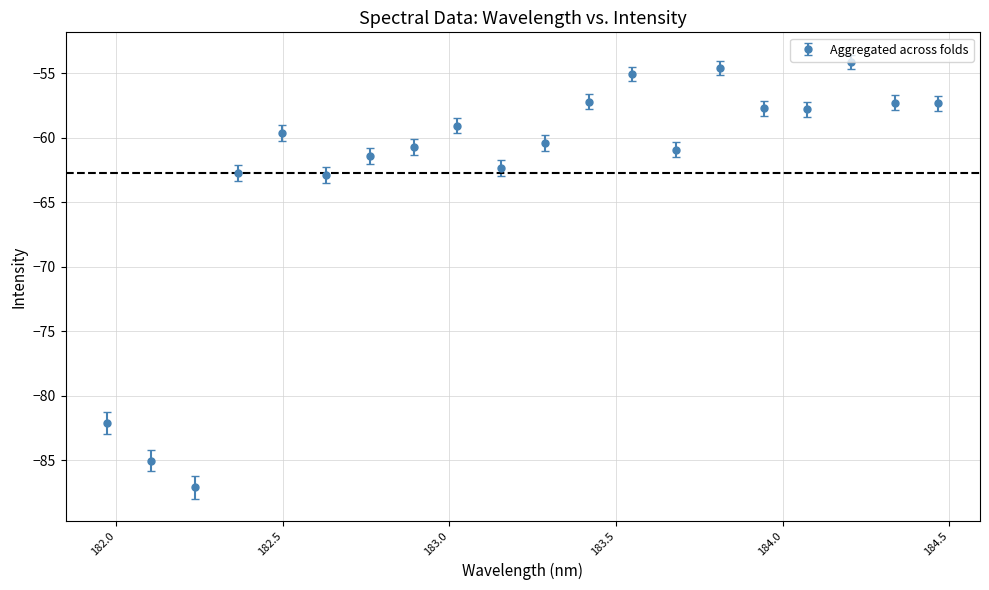

What is the greatest value displayed?

-54.1